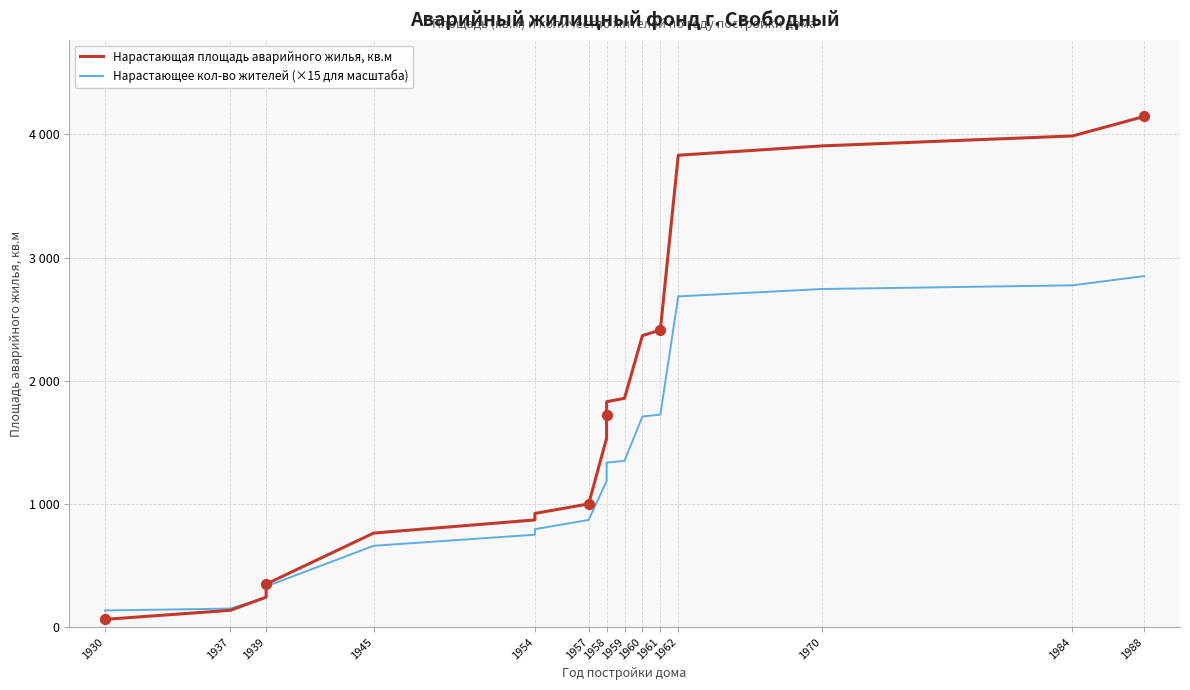

At how many categories does at least one series exceed 2637?

4